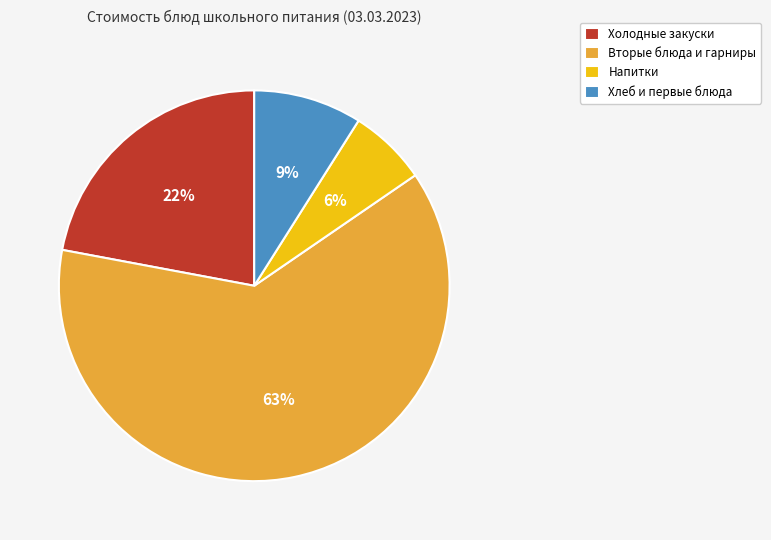

To the nearest percent, what is the average slice percentage?

25%